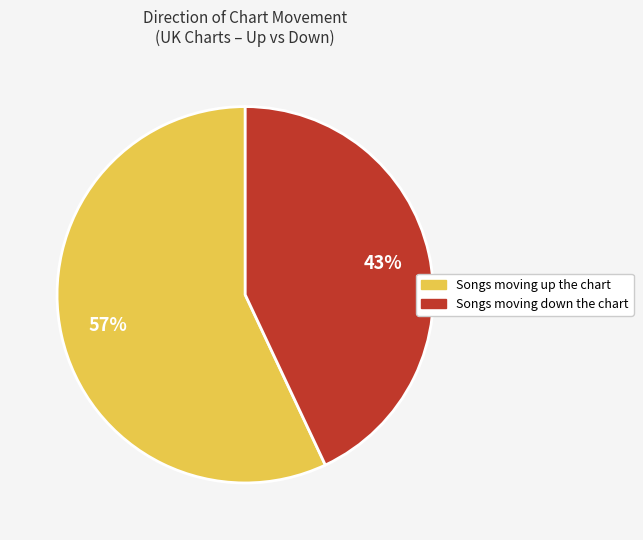

Is there a majority slice in this chart?

Yes